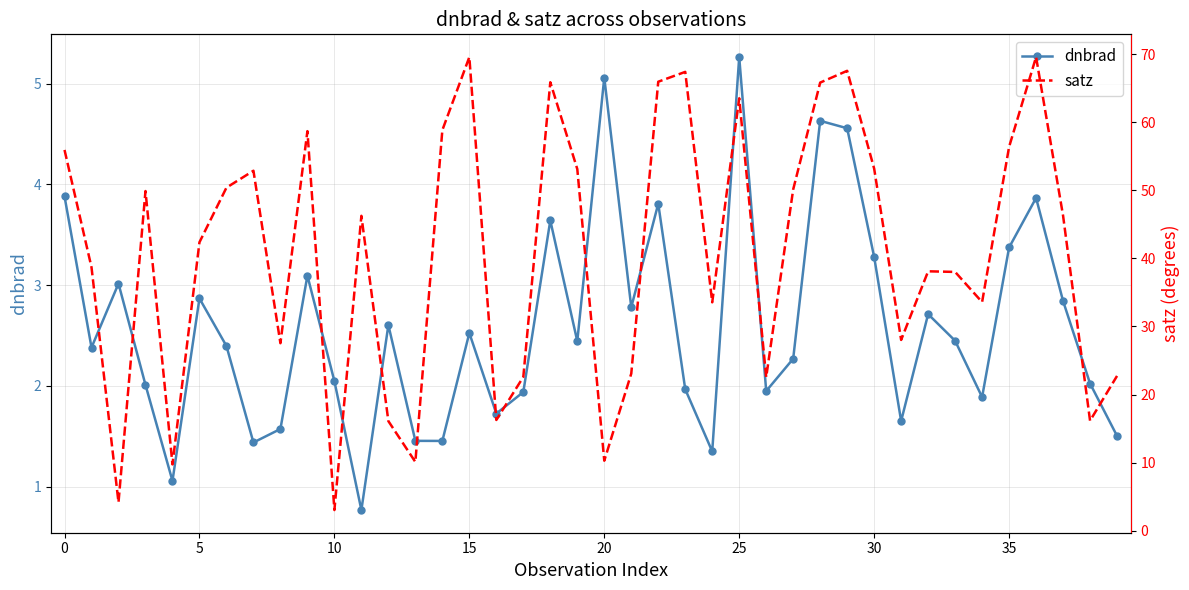

Is this an area chart (filled region under the line)?

No